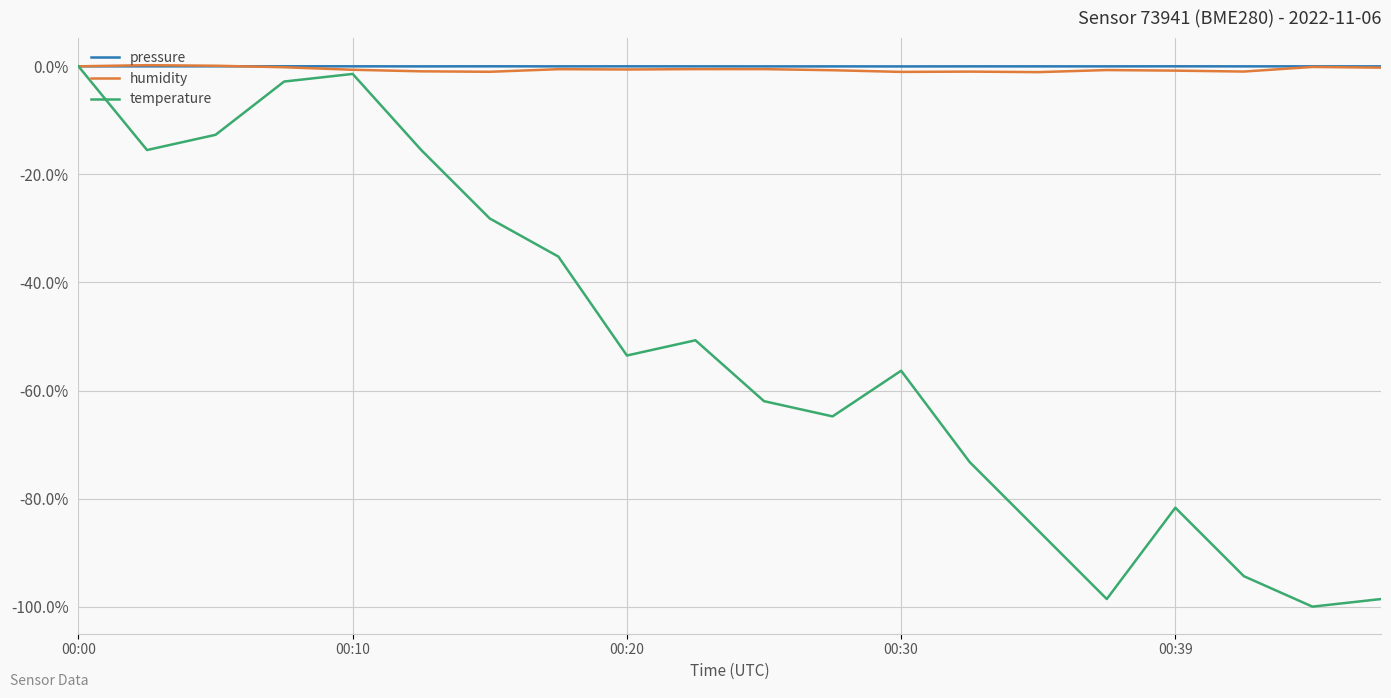

What are all the series names shown in the legend?

pressure, humidity, temperature